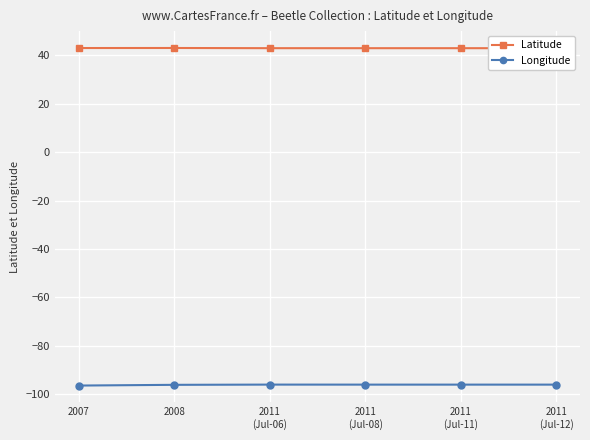

Which series has the largest total across all categories?

Latitude